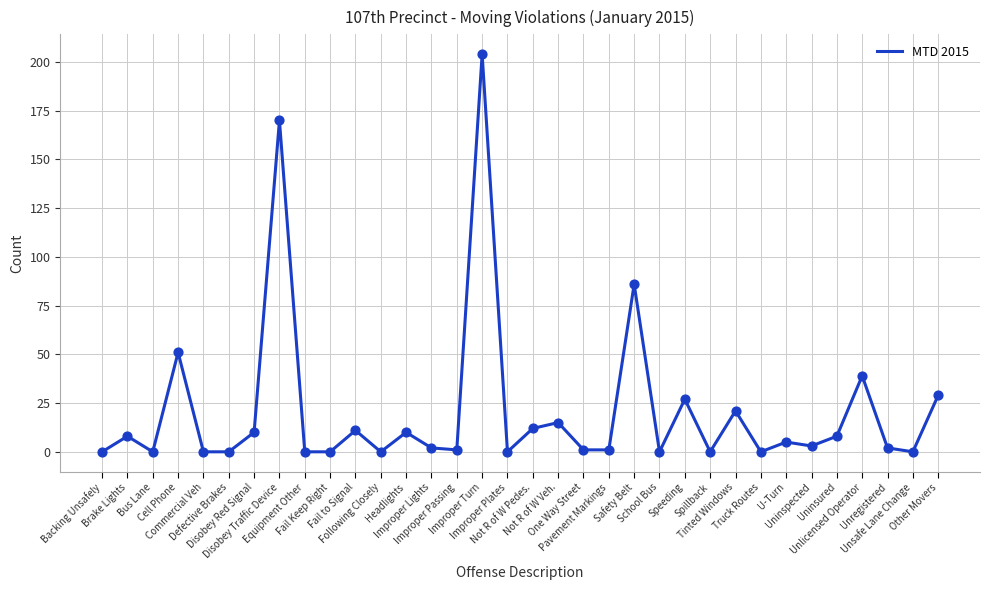

Which has a higher value, Uninspected or Brake Lights?

Brake Lights